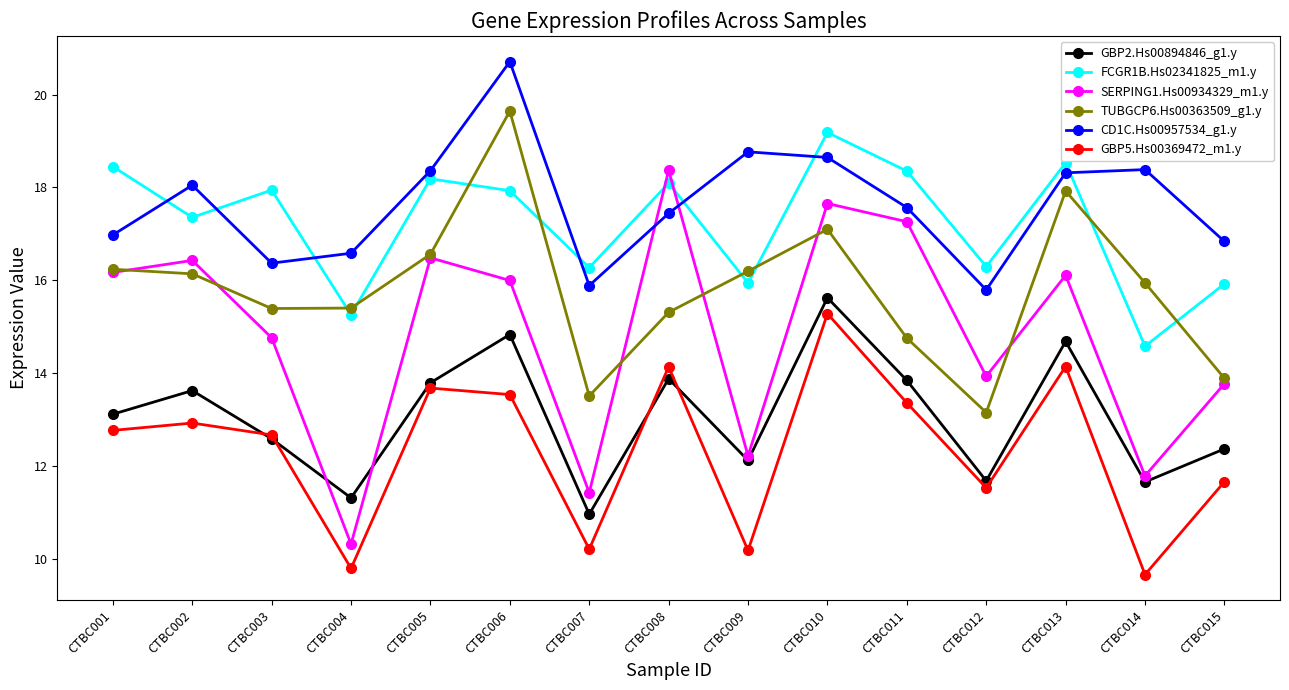

Count the number of data series in this chart.

6